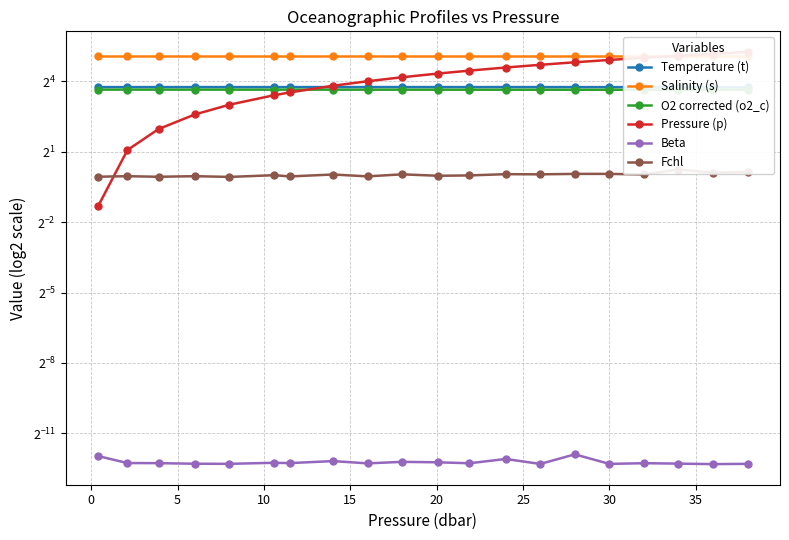

How many distinct data groups are displayed?

6